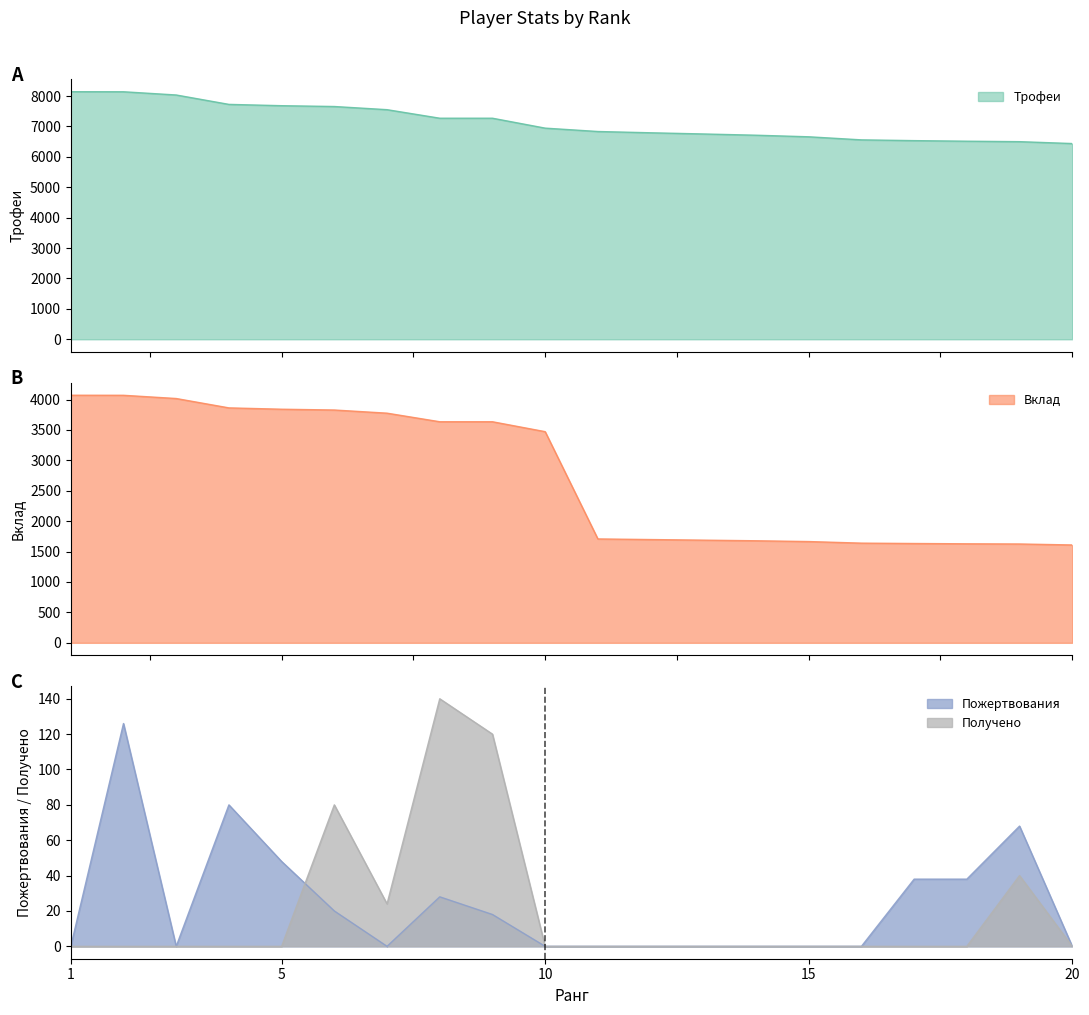

How many data points in Получено are above 0?

5